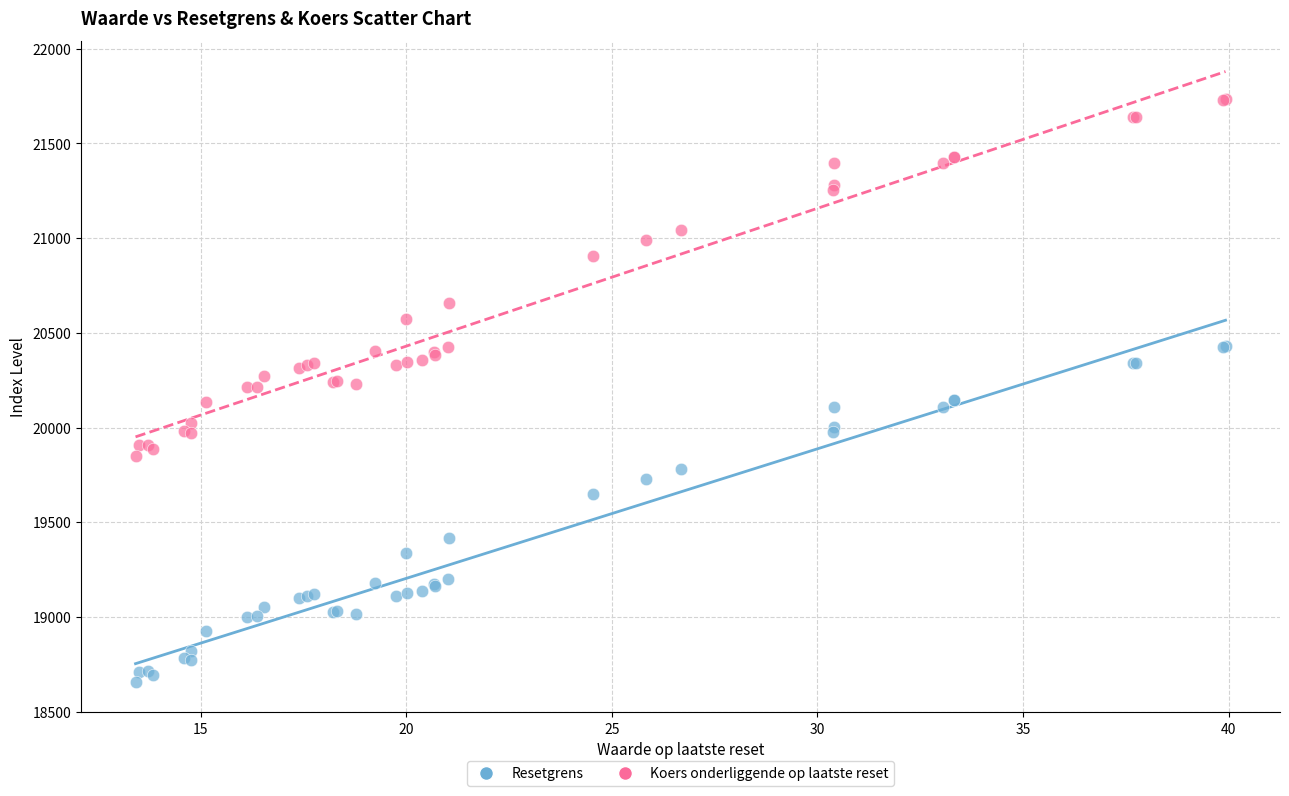

What is the X range (max minus min) for the scatter plot?

26.5